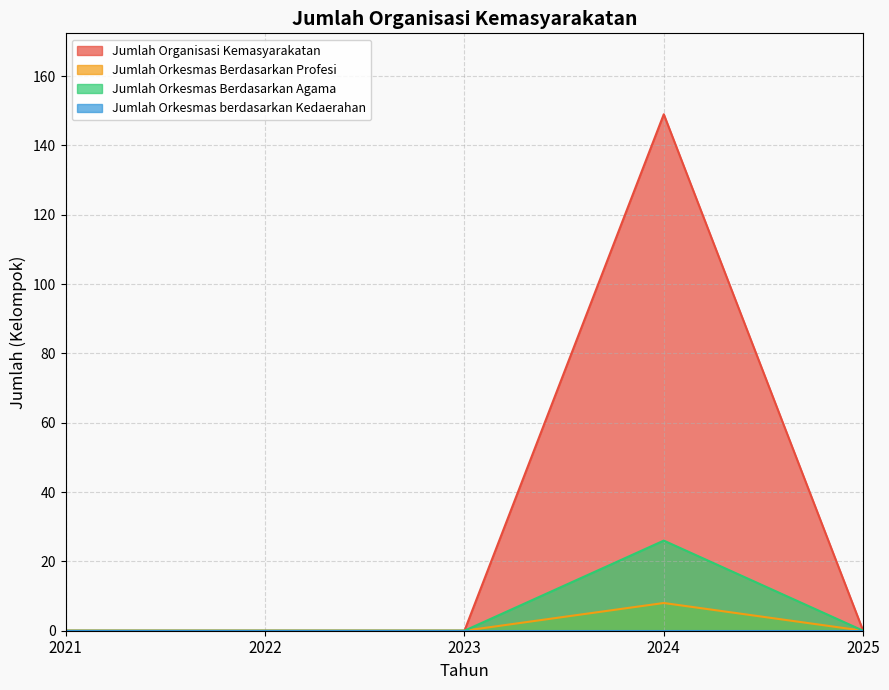

Is it true that Jumlah Orkesmas Berdasarkan Agama equals 12 at 2023?

False